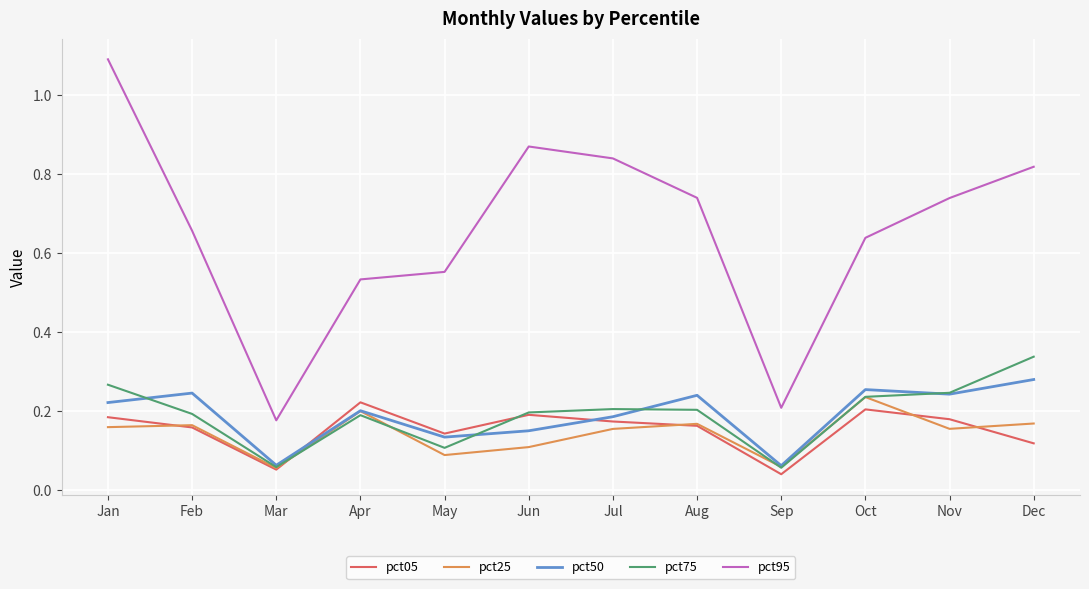

The value of pct50 at Apr is 0.2. True or false?

True